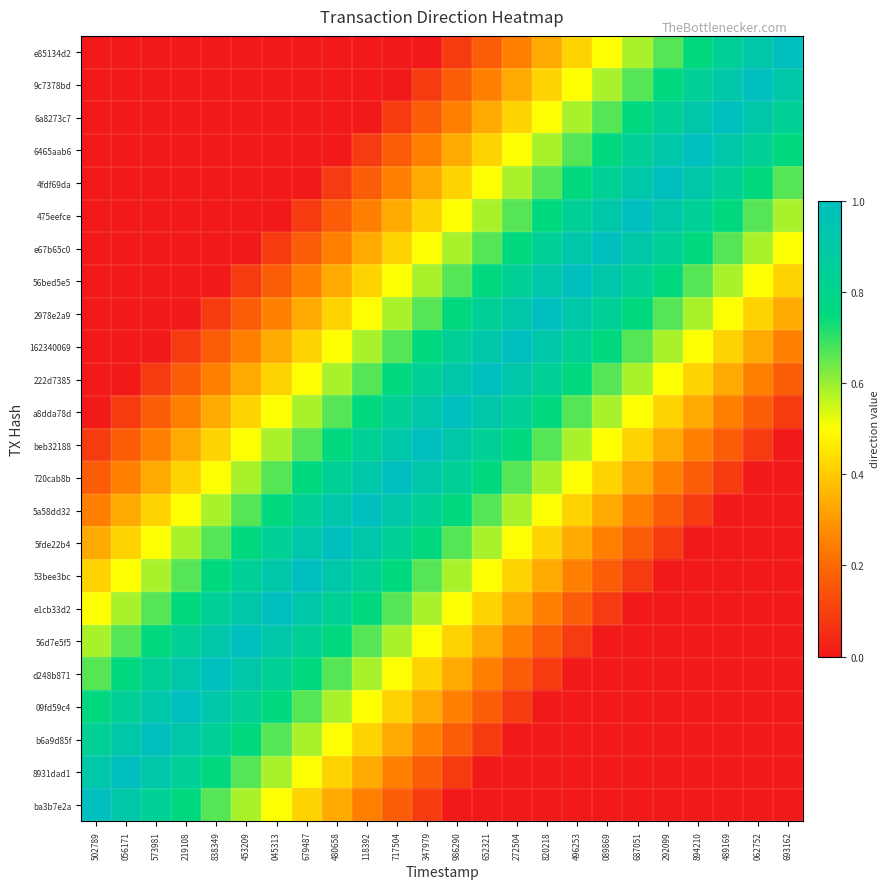

Rank the series by their maximum value, from lowest to highest.

ba3b7e2a, 8931dad1, b6a9d85f, 09fd59c4, d248b871, 56d7e5f5, e1cb33d2, 53bee3bc, 5fde22b4, 5a58dd32, 720cab8b, beb32188, a8dda78d, 222d7385, 162340069, 2978e2a9, 56bed5e5, e67b65c0, 475eefce, 4fdf69da, 6465aab6, 6a8273c7, 9c7378bd, e85134d2